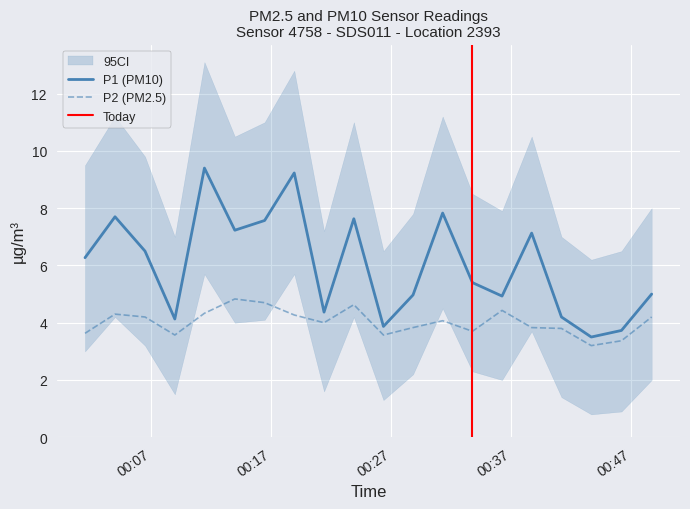

True or false: P1 (PM10) and P2 (PM2.5) cross at least once.

False